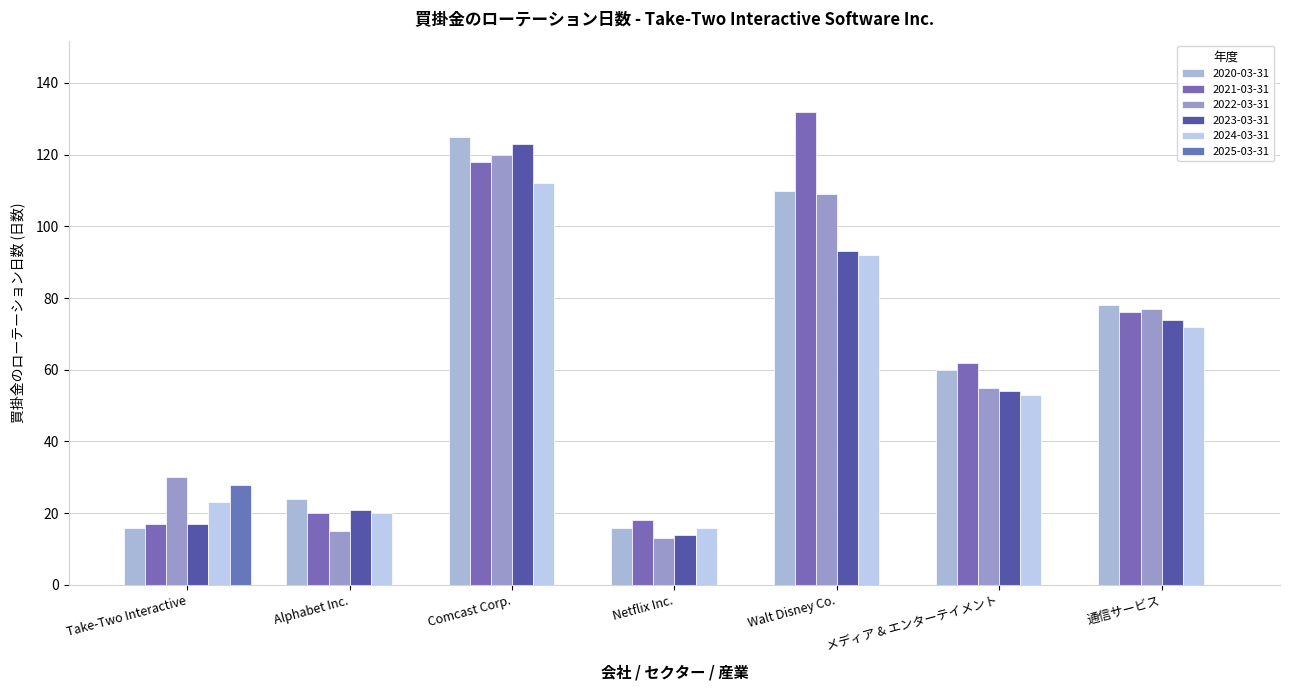

Which series has the widest spread of values?

2021-03-31